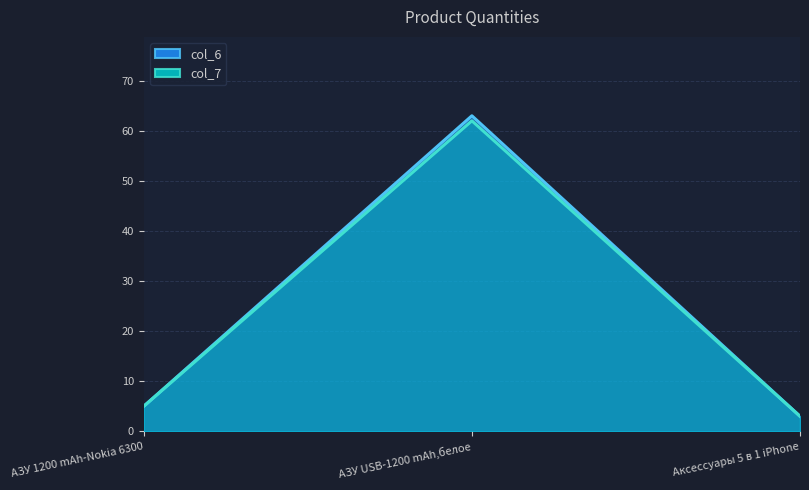

At which category is the sum across all series the highest?

АЗУ USB-1200 mAh,белое